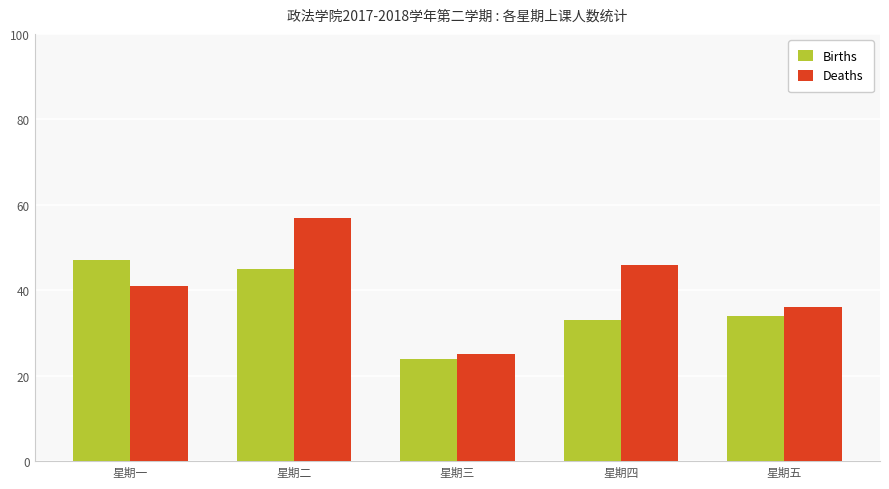

Where is Births nearest to the value 35?

星期五